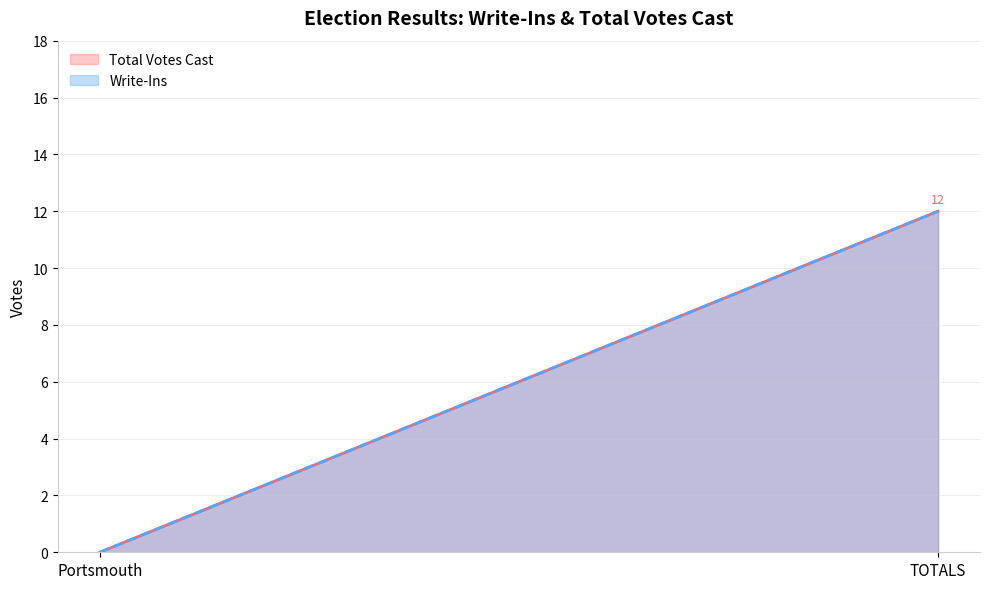

What value does the Total Votes Cast series have at TOTALS?

12